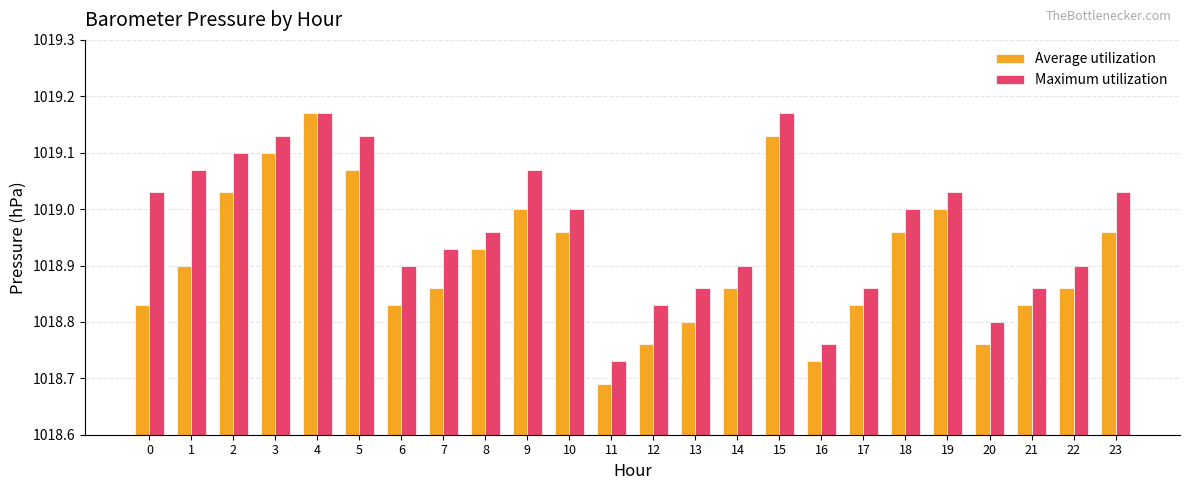

What is the difference between the maximum and second lowest values in the Average utilization series?

0.4